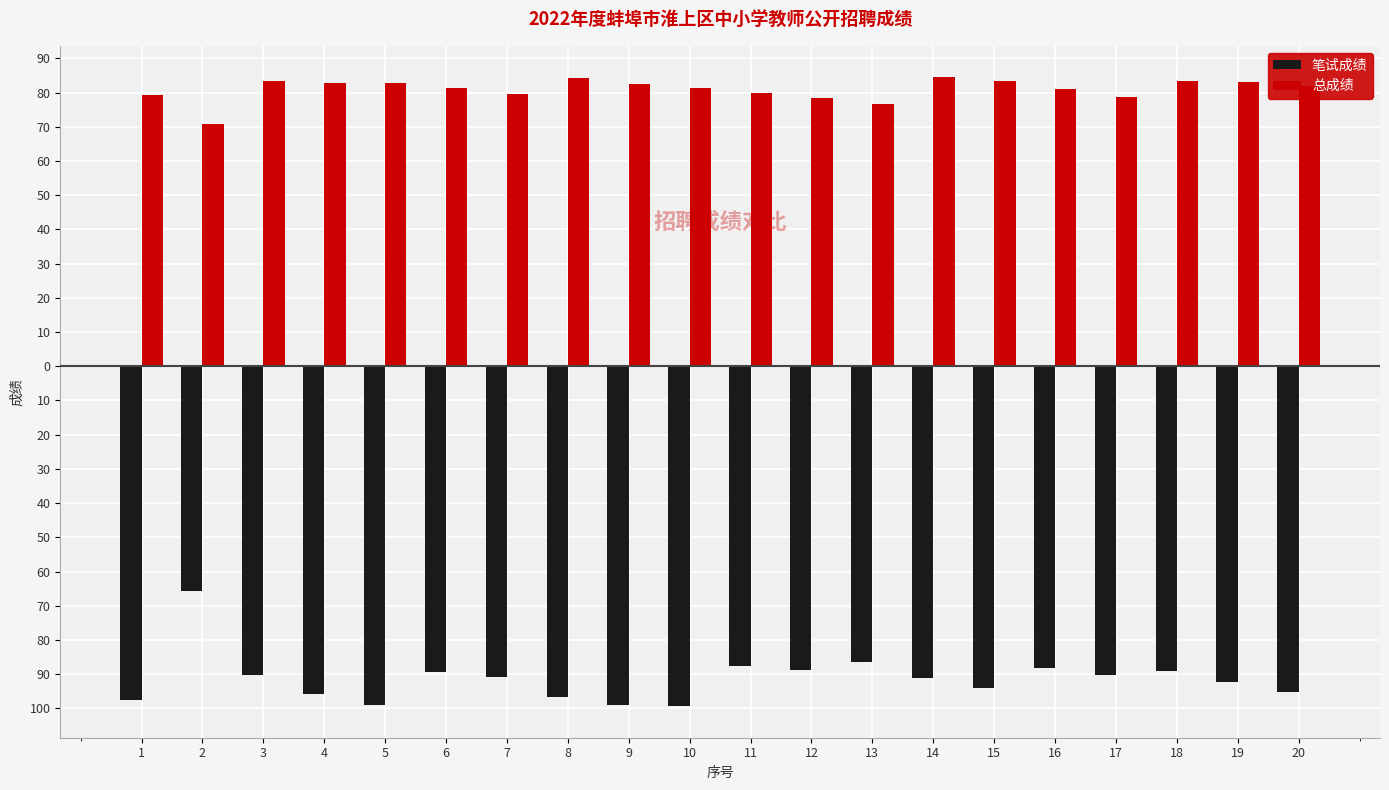

Is the value of 总成绩 at 2 greater than the value of 笔试成绩 at 14?

Yes